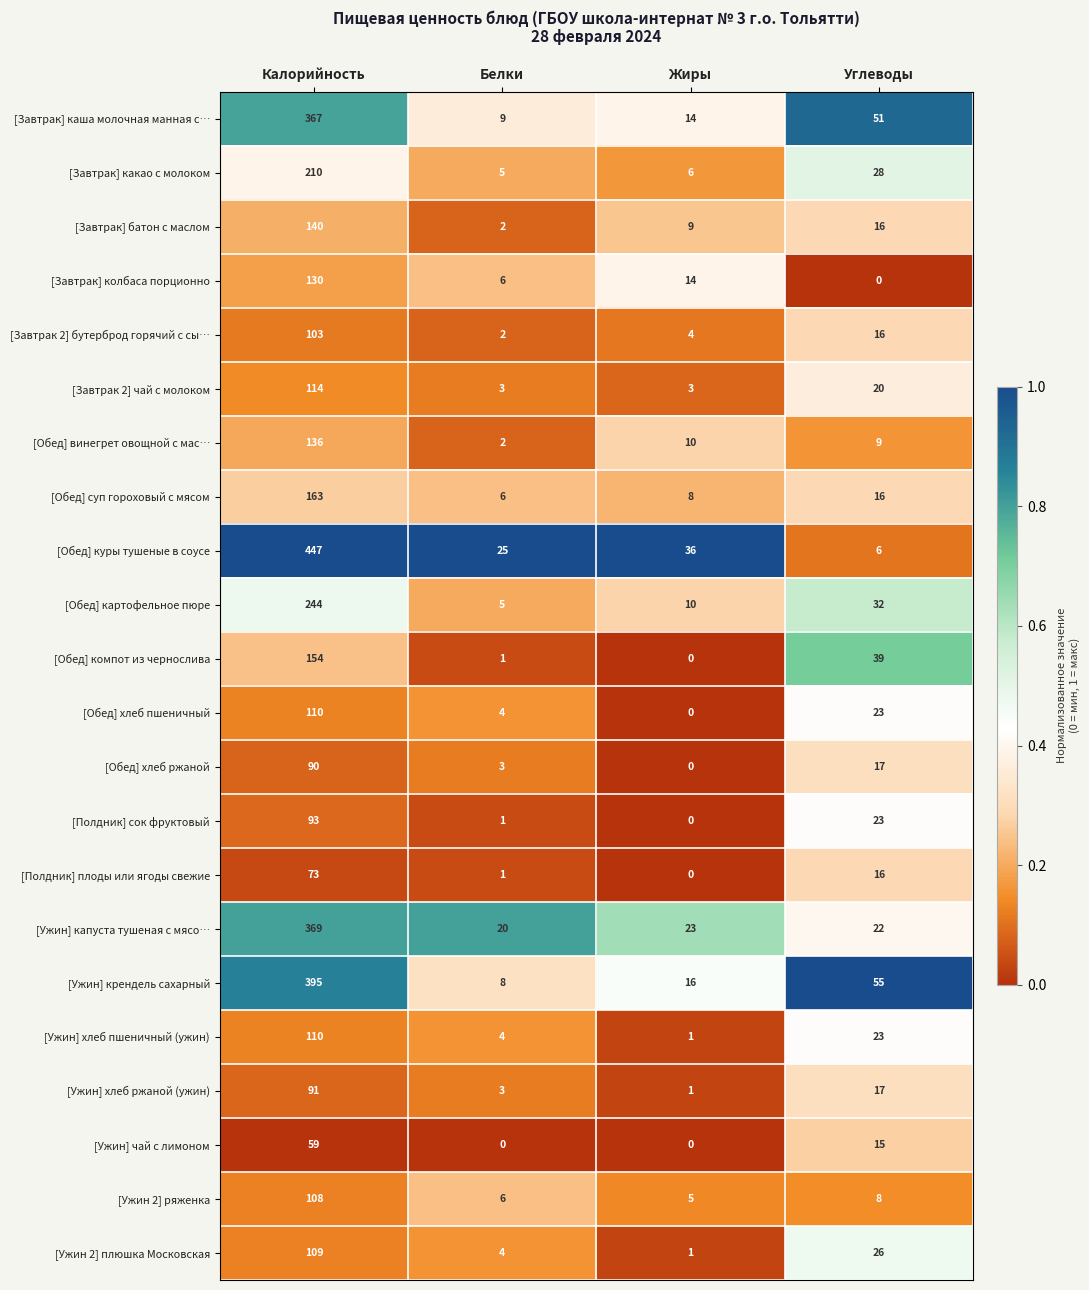

Which series has the largest total across all categories?

[Обед] куры тушеные в соусе